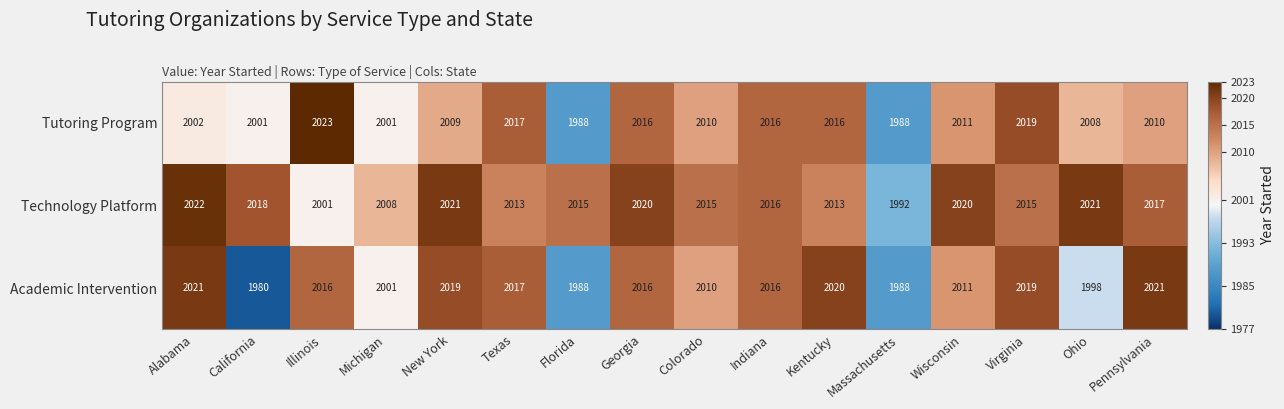

How many values in the Academic Intervention series are below 2016?

7